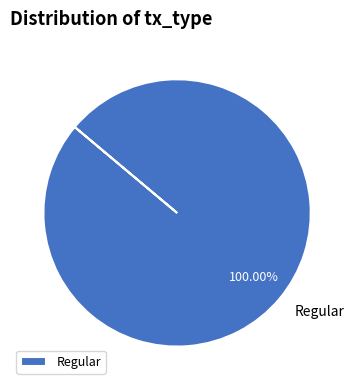

Rank the categories by value from lowest to highest.

Regular